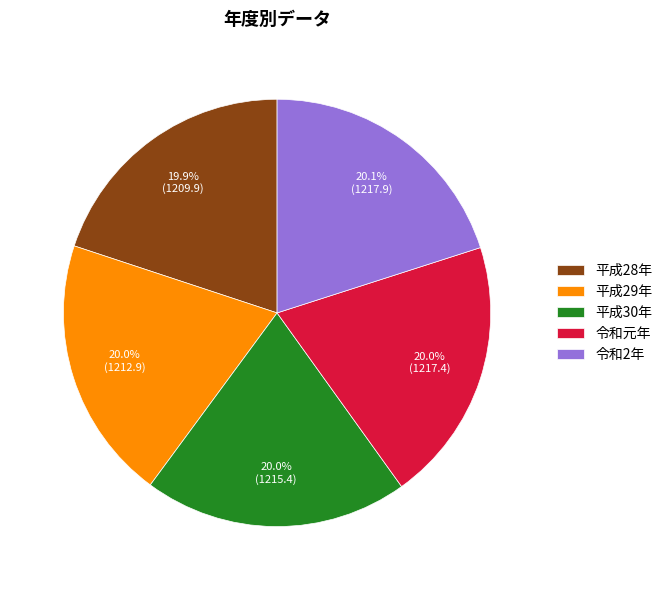

Does 令和2年 represent more than half of the total?

No